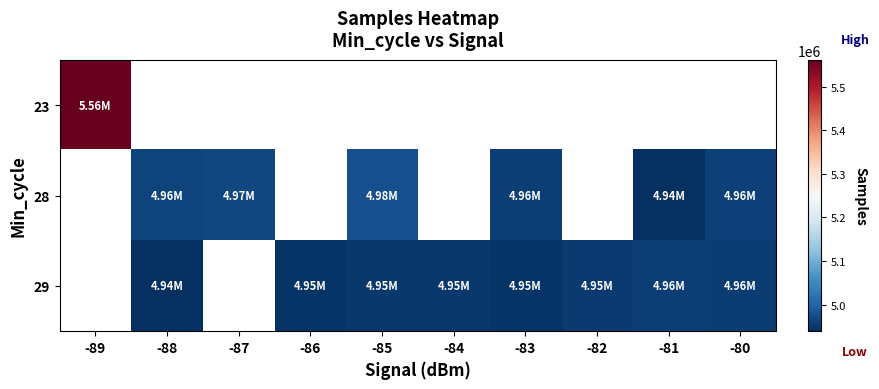

Count the number of categories in the chart.

10